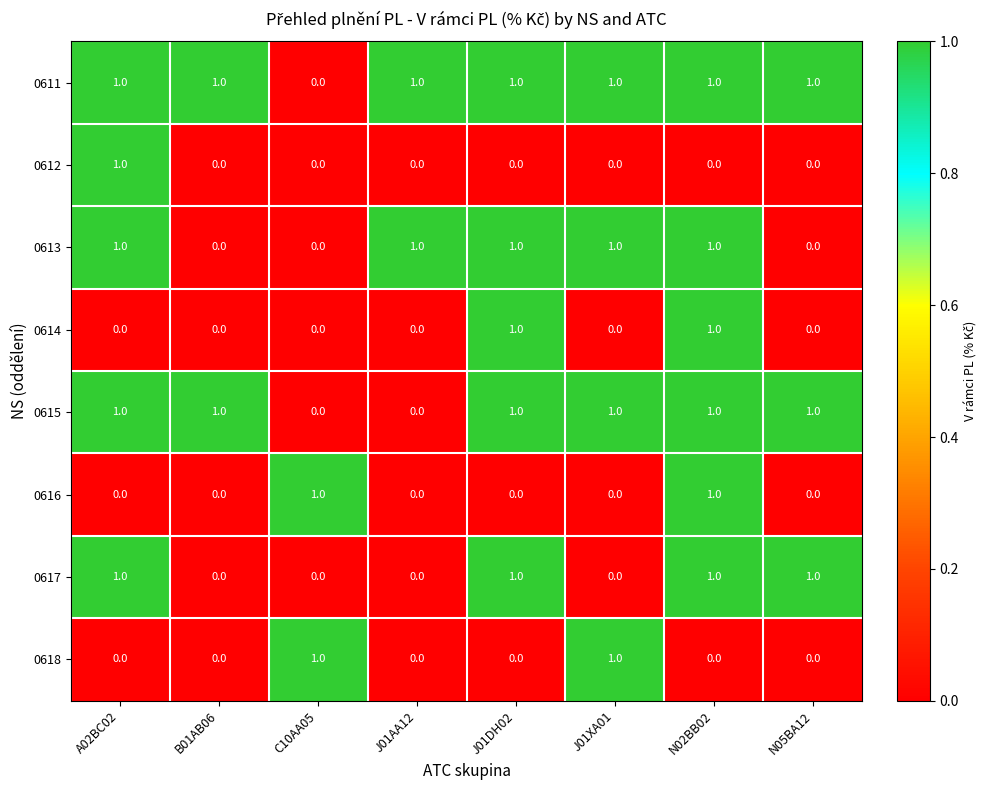

How many values in 0611 are above zero?

7